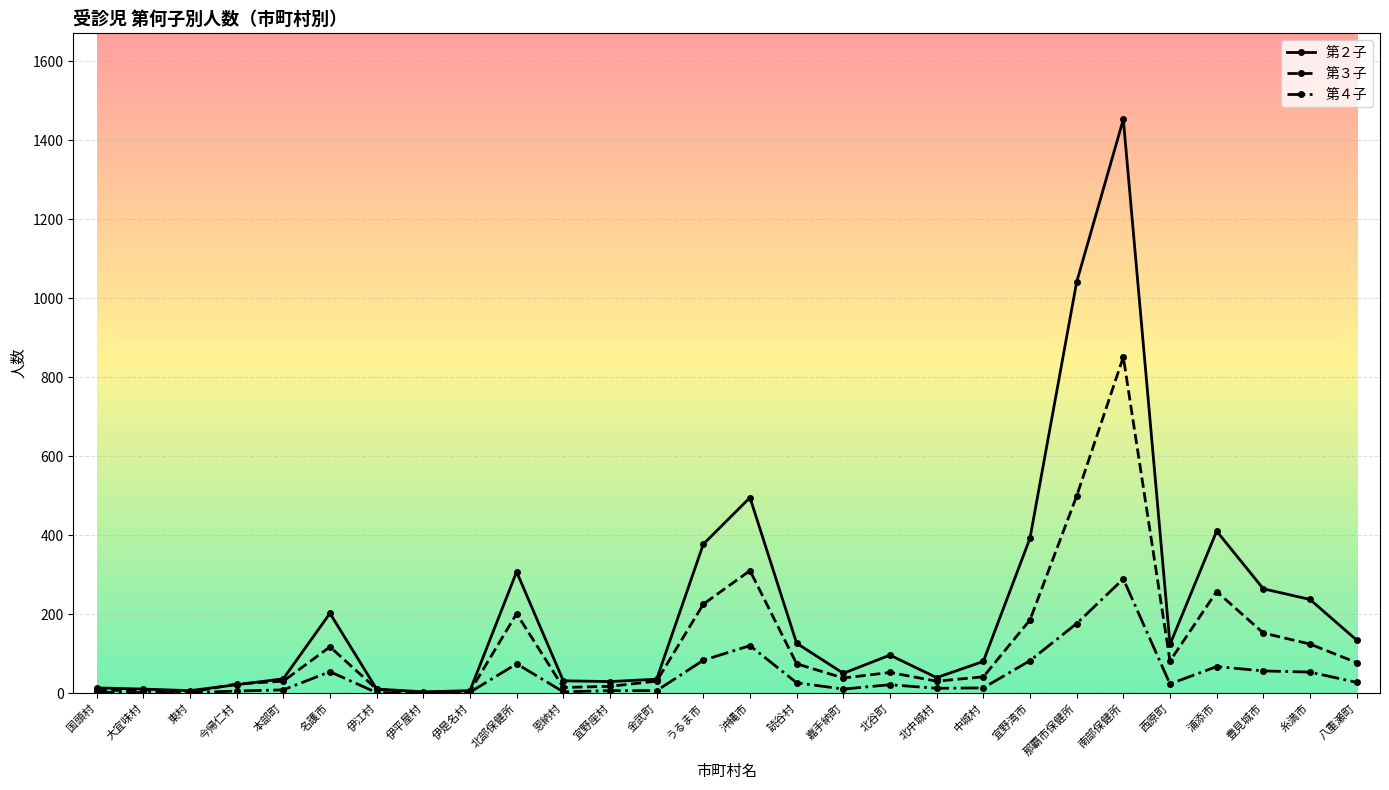

Which series has the widest spread of values?

第２子